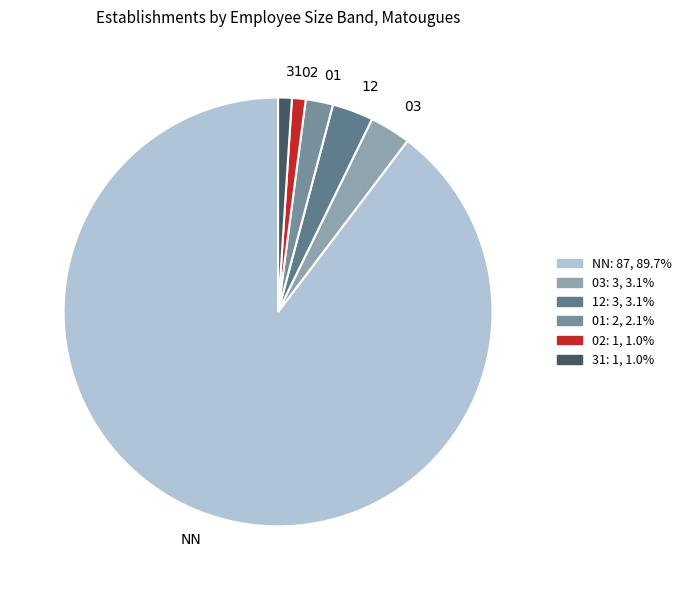

What is the largest slice in the pie chart?

NN